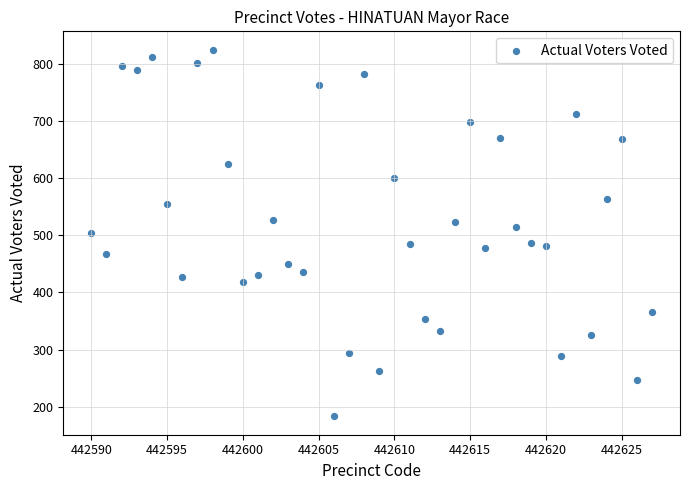

What is the range of Y values (max minus min)?

642